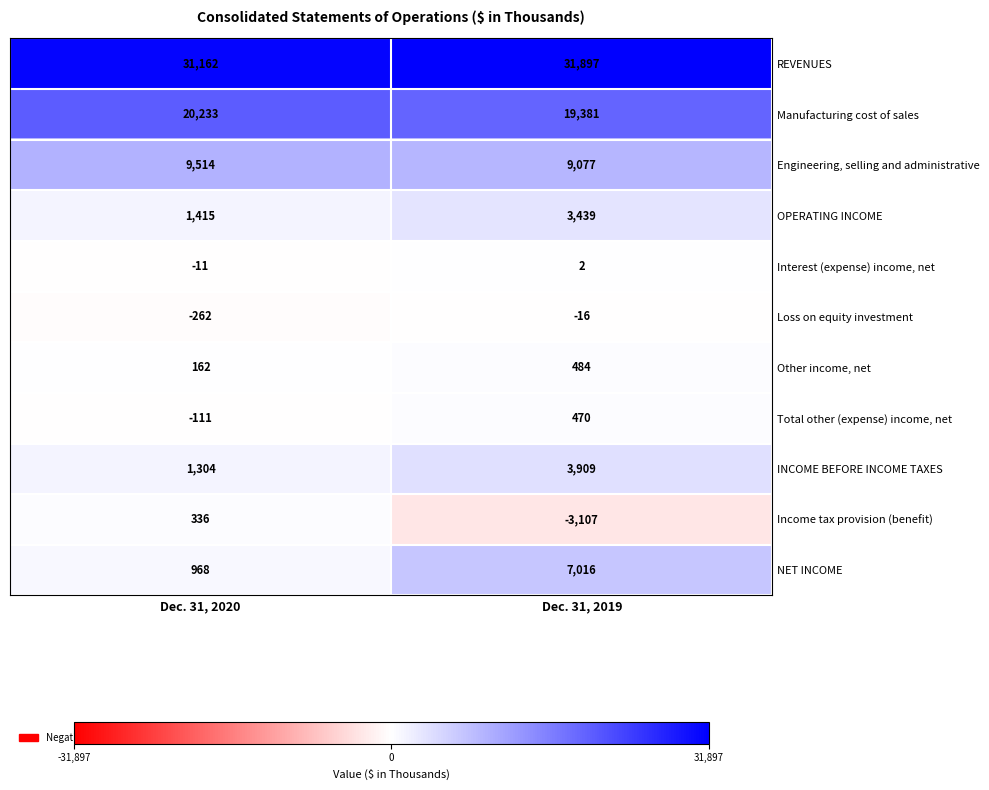

What is the approximate value of REVENUES at Dec. 31, 2019, to the nearest 10?

31900